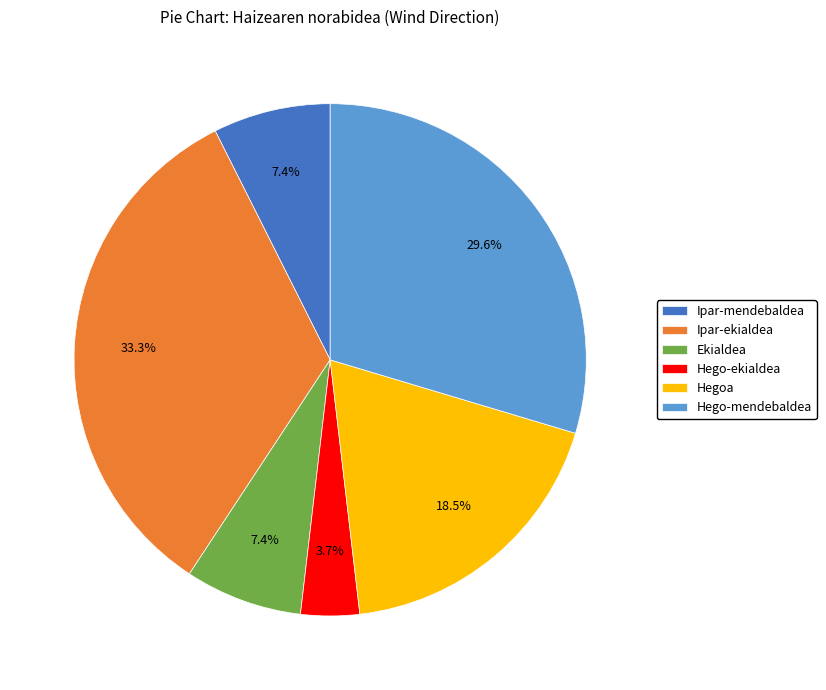

The Hegoa slice represents 33% of the pie. True or false?

False